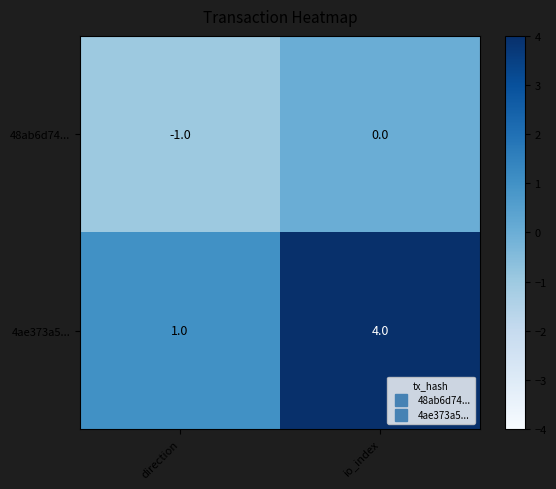

How many data points in 4ae373a5... are less than 4?

1